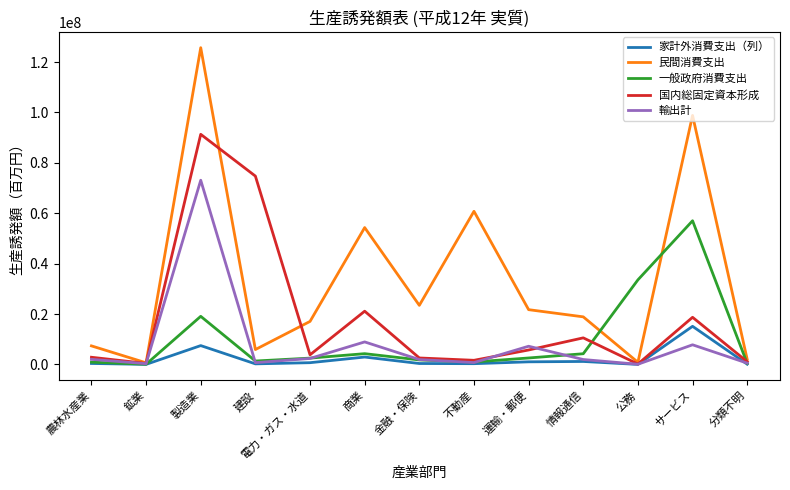

The 国内総固定資本形成 series shows 2575623 at 金融・保険. True or false?

True